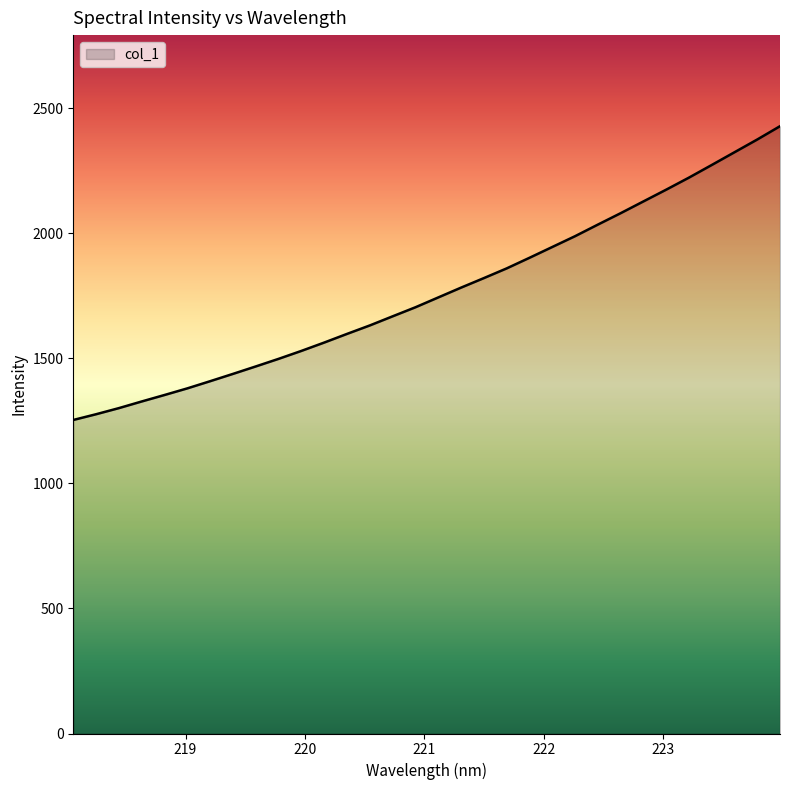

What is the difference between the maximum and minimum values?

1174.2